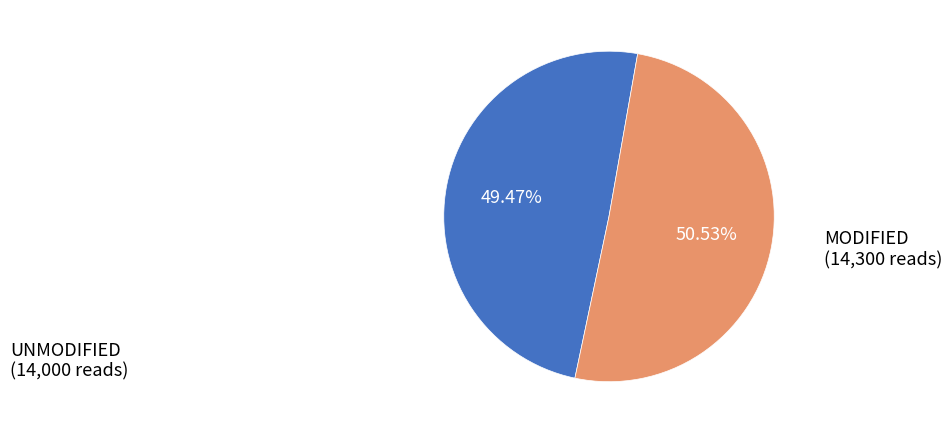

How many segments does this pie chart have?

2